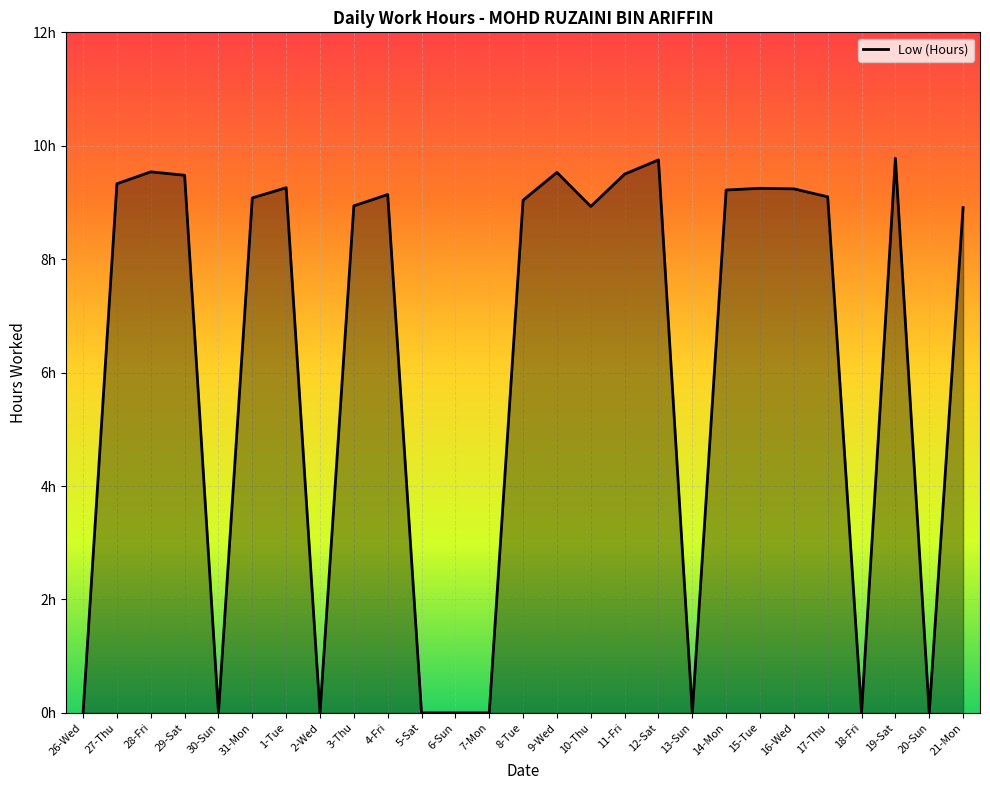

Does the chart display data point markers on the line(s)?

No